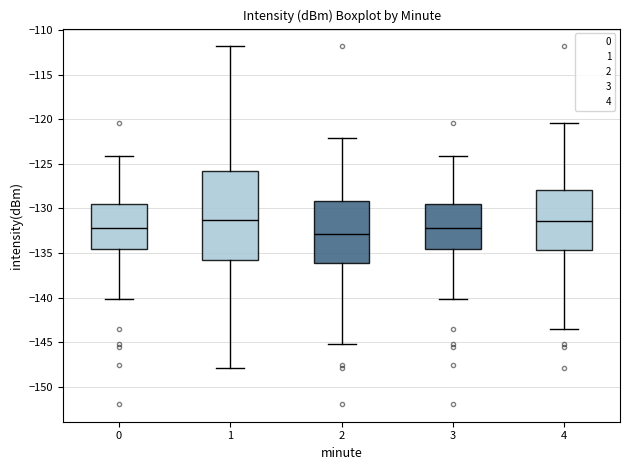

Where is the lower edge of the box at x = 2 on the y-axis? The values are not printed on the chart, so give them approximately, as read against the axis.

-136.0